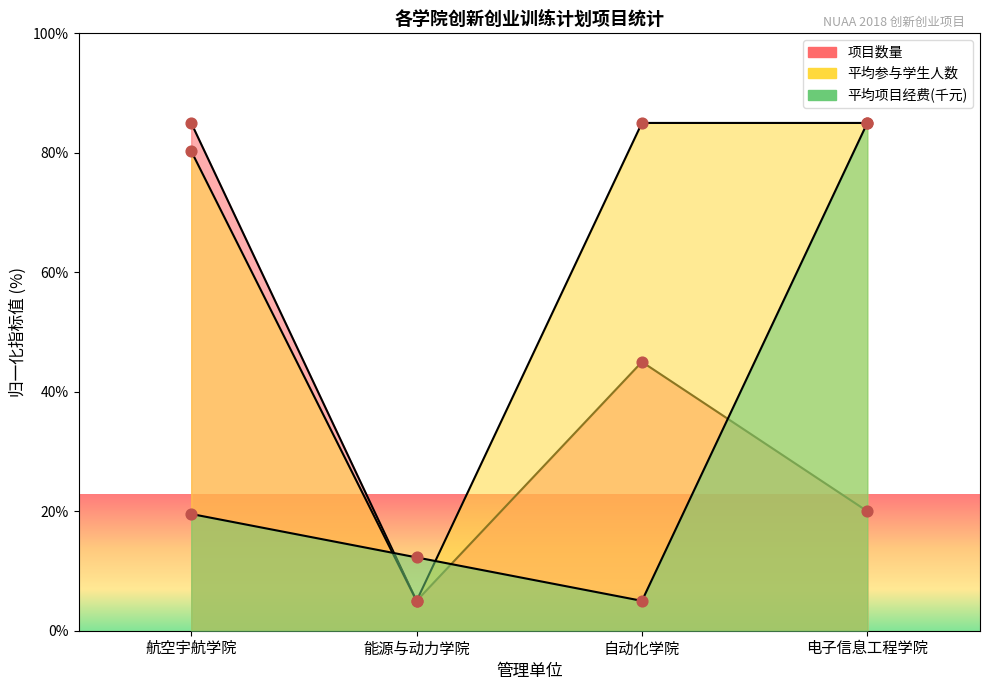

At how many categories does at least one series exceed 54?

3